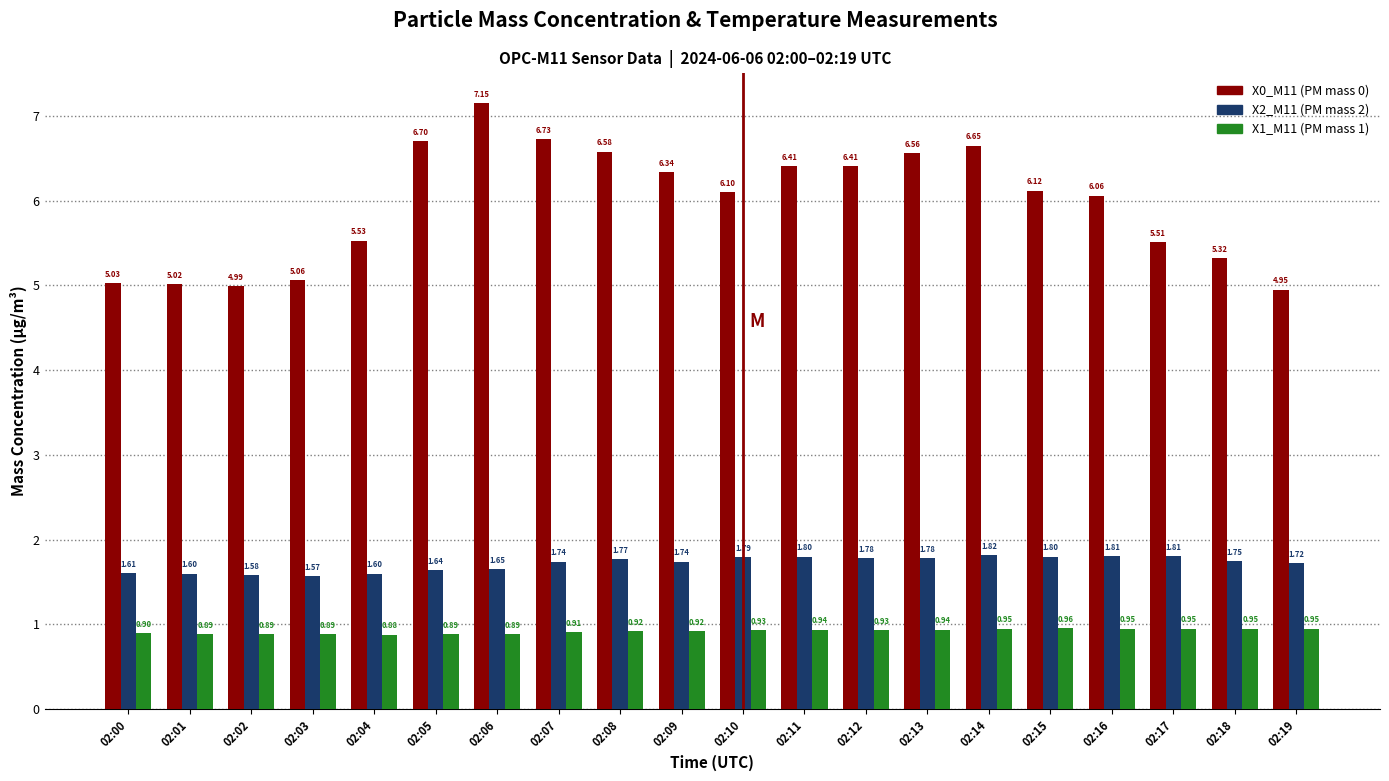

True or false: X2_M11 (PM mass 2) has a value of 0.6 at 02:16.

False